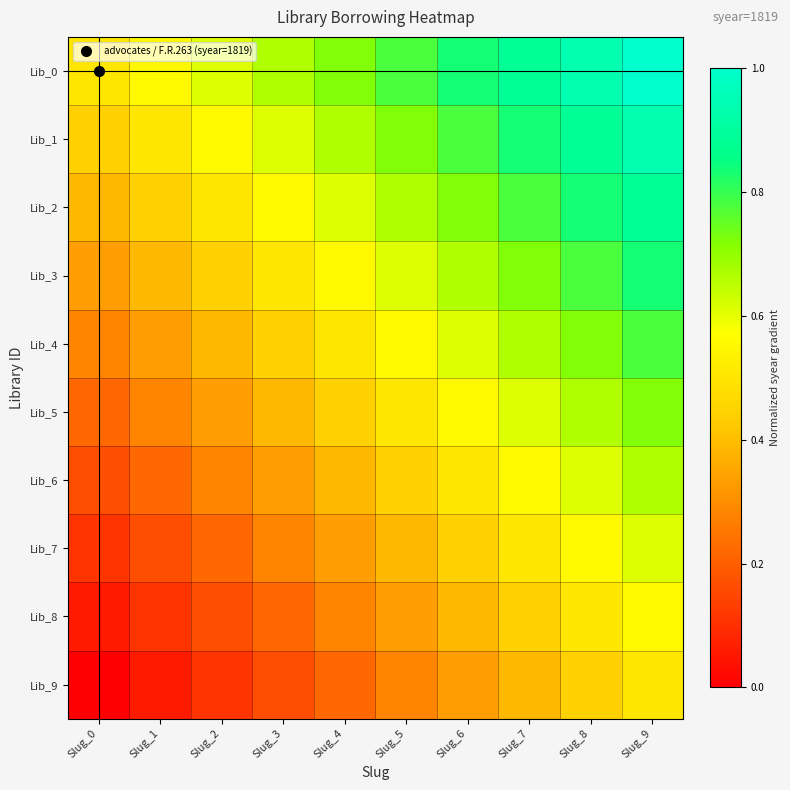

Between Slug_0 and Slug_2, which series saw the biggest shift?

Lib_0